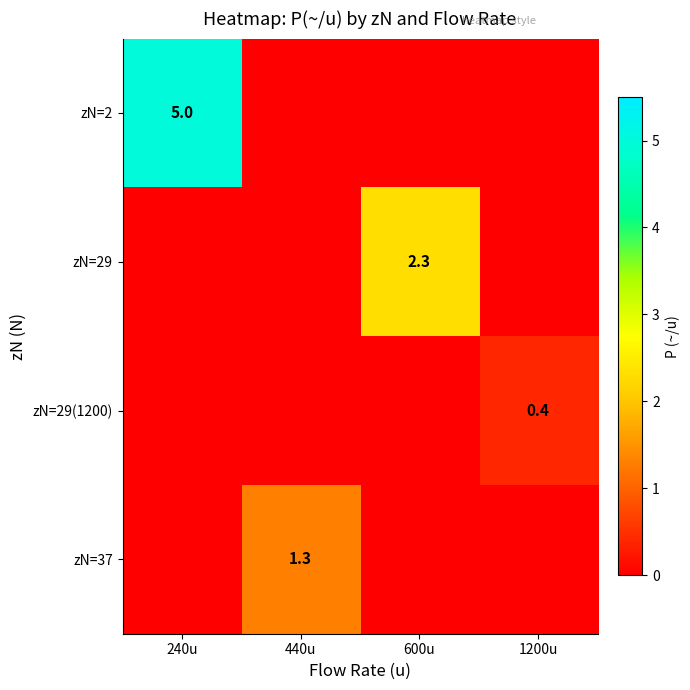

The value of zN=29(1200) at 1200u is 0.4. True or false?

True